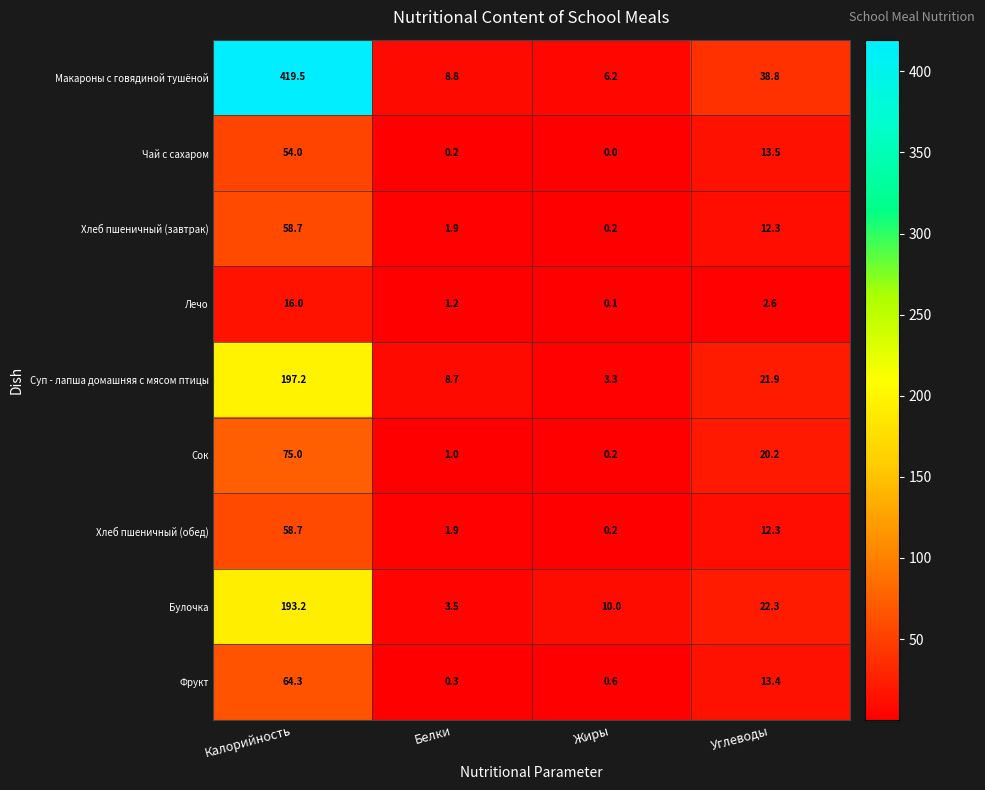

What is the sum of all Булочка values?

229.0